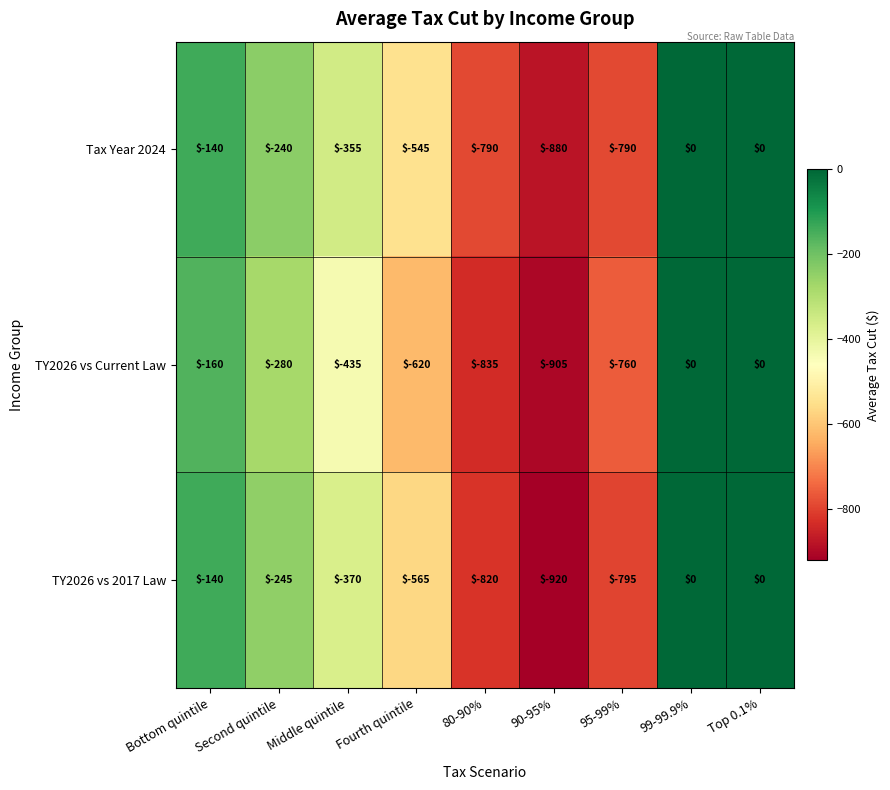

At which category does the chart reach its minimum across all series?

90-95%